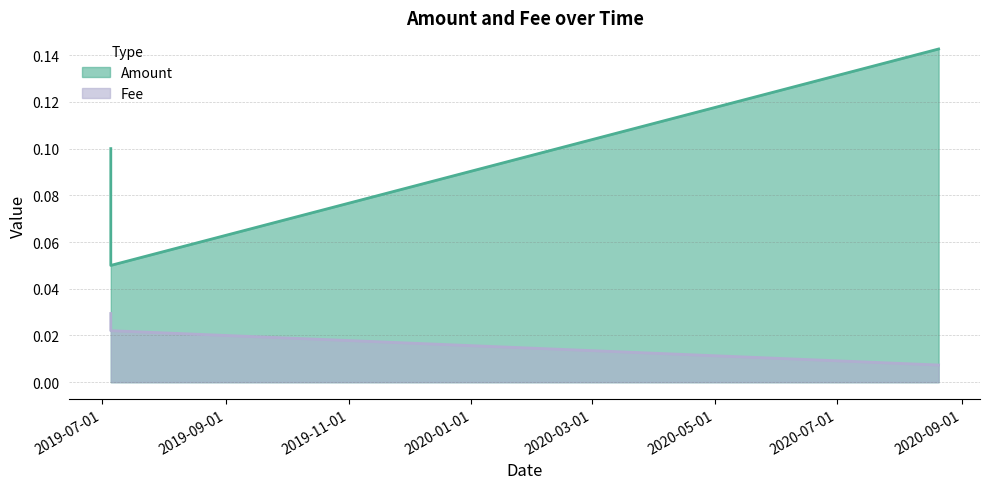

Between 2020-08-20 11:43:37 and 2019-07-05 11:39:01, which series saw the biggest shift?

Amount